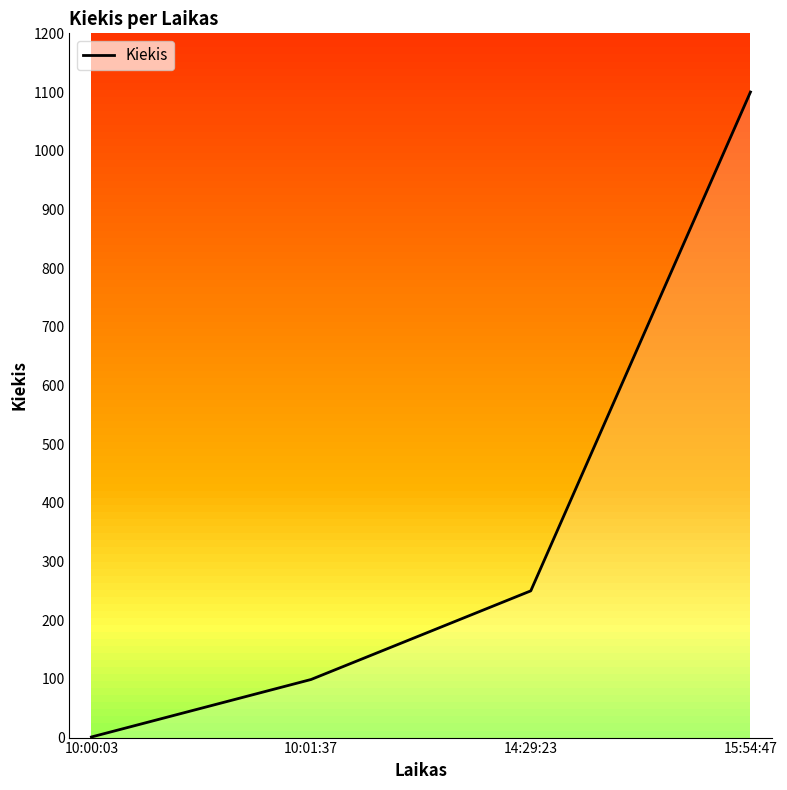

What position from the left is 10:00:03?

1